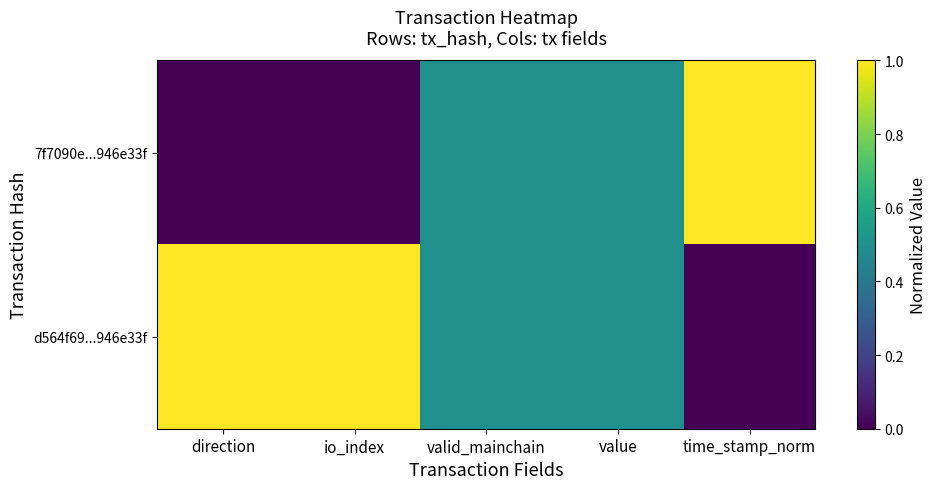

Which series has the largest total across all categories?

d564f69...946e33f